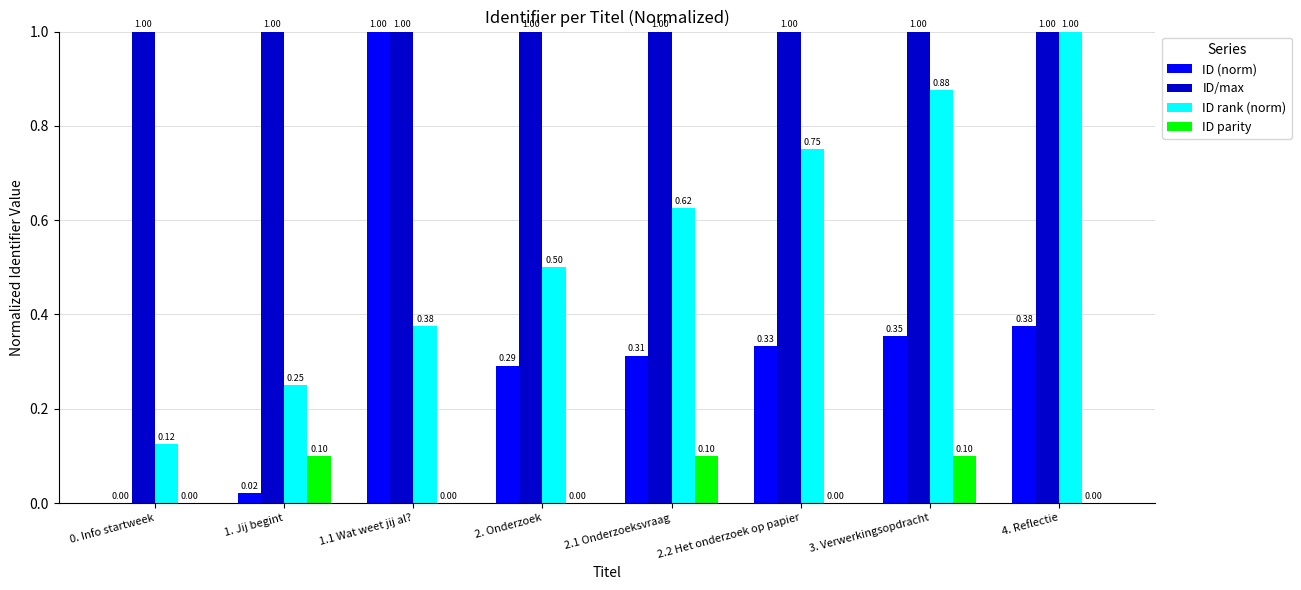

What are all the series names shown in the legend?

ID (norm), ID/max, ID rank (norm), ID parity